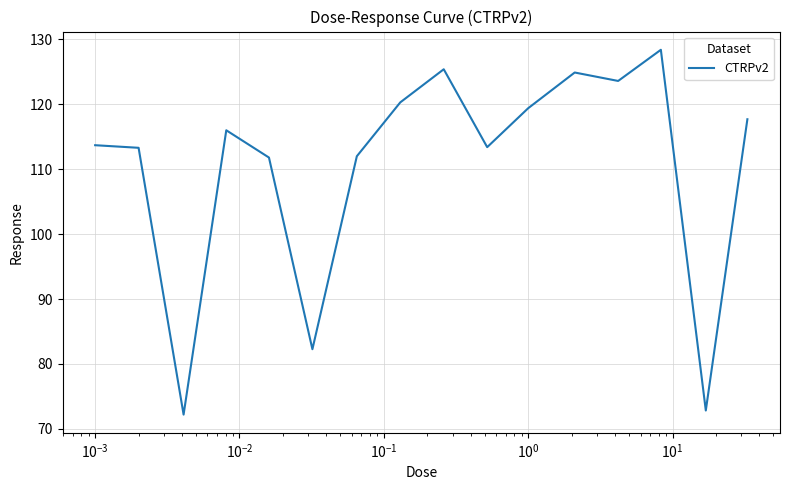

How many lines are shown in the chart?

1